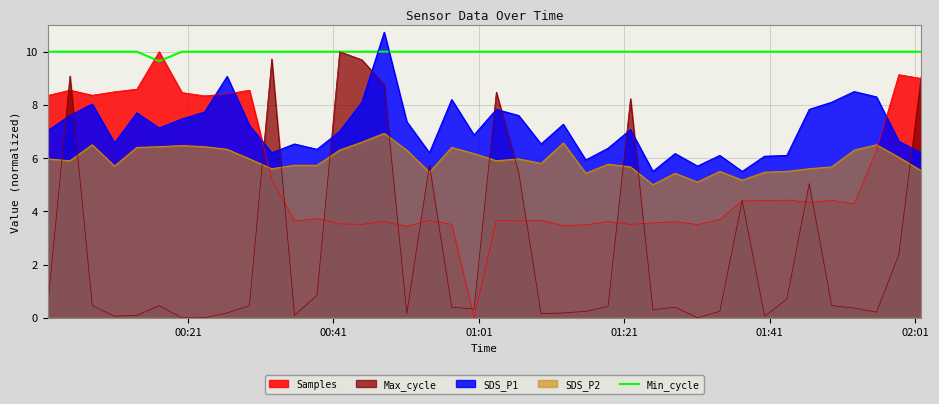

Which series has the largest total across all categories?

Min_cycle